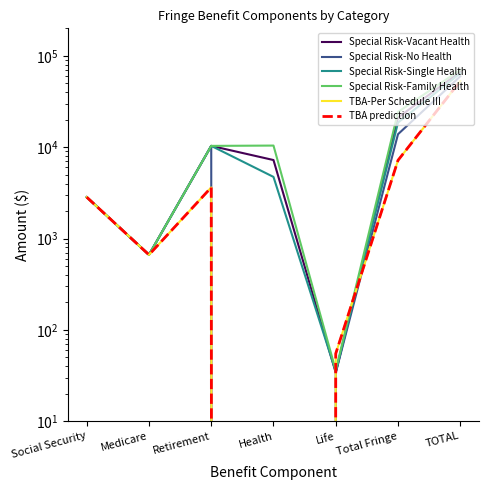

What is the difference between the second highest and second lowest values in the Special Risk-Single Health series?

17926